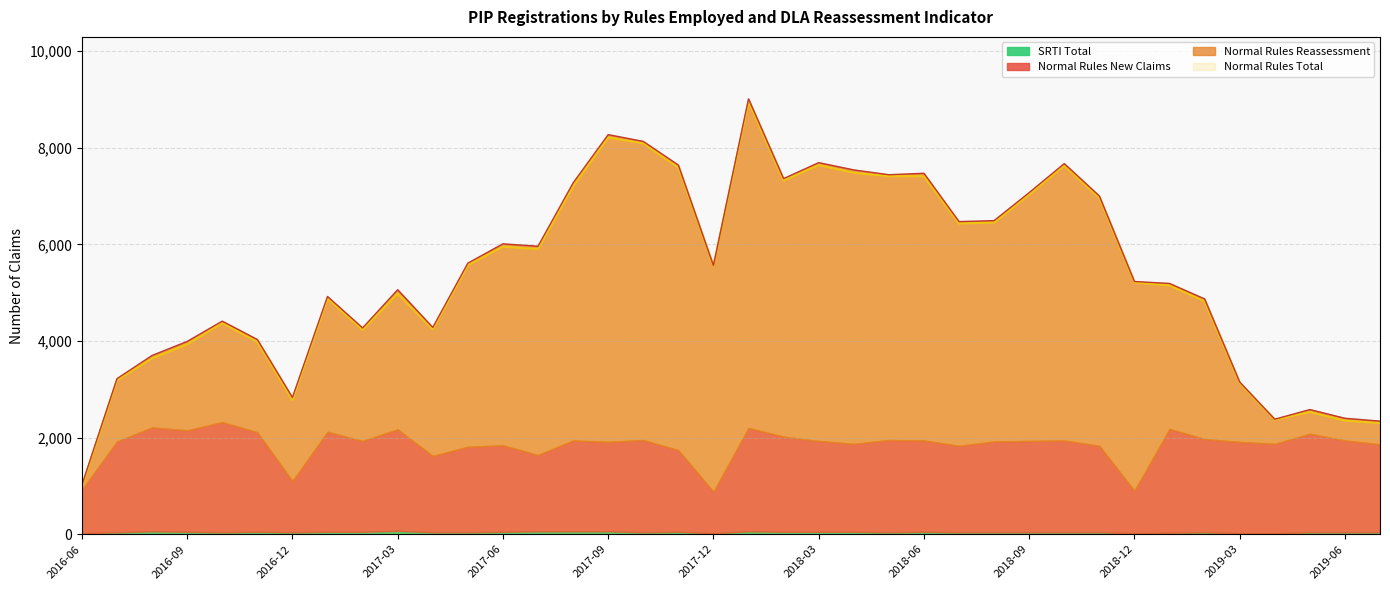

True or false: Normal Rules Reassessment has a value of 5338 at 2019-03.

False